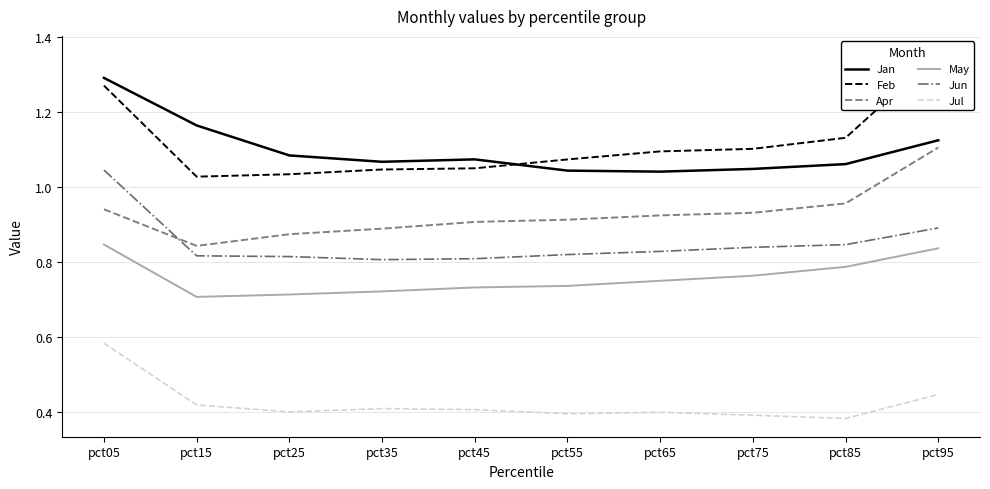

How many interior local valleys does the Feb series have?

1